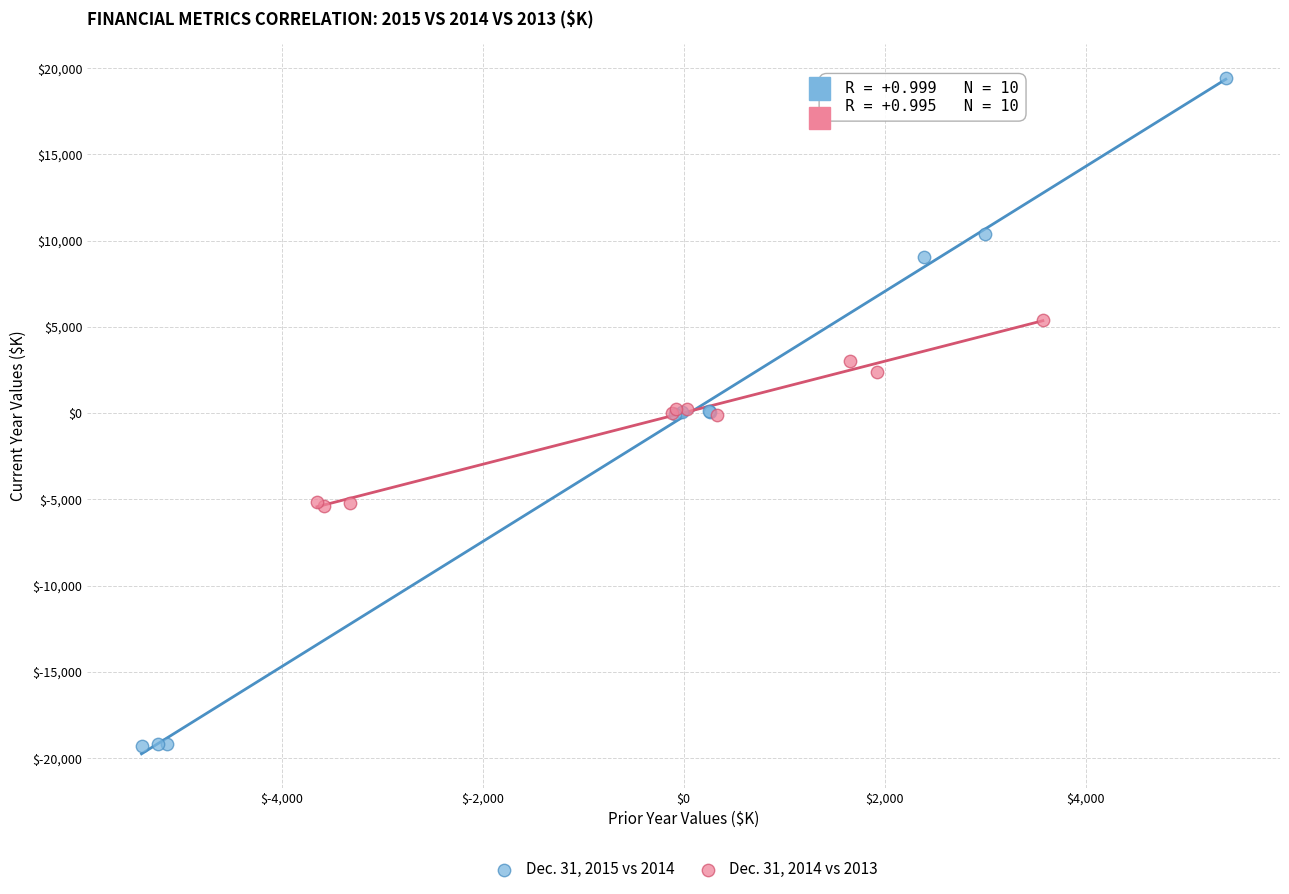

Which series reaches the maximum Y coordinate?

Dec. 31, 2015 vs 2014